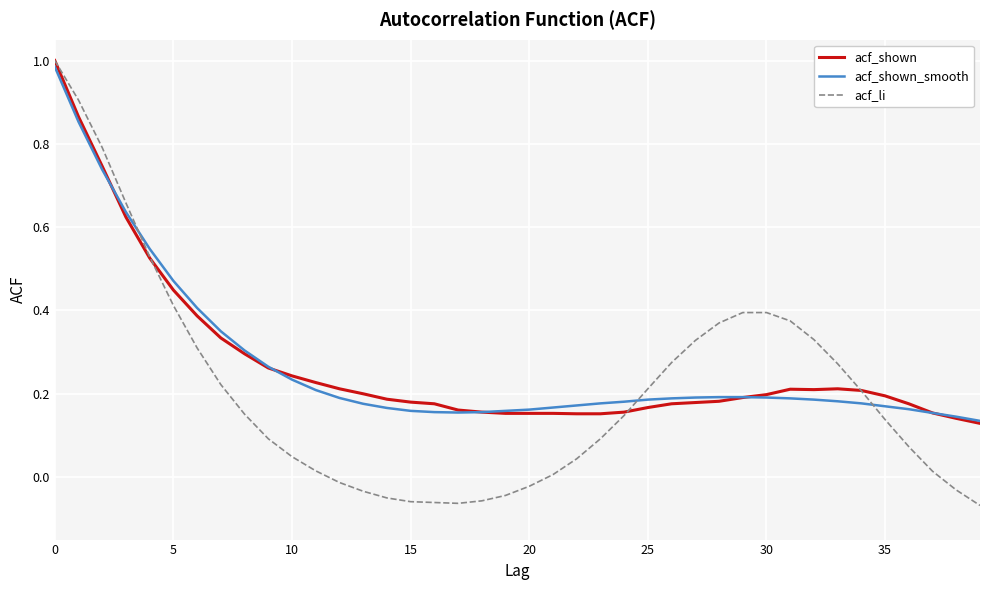

Which series ends up on top after the final intersection of acf_shown_smooth and acf_li?

acf_shown_smooth